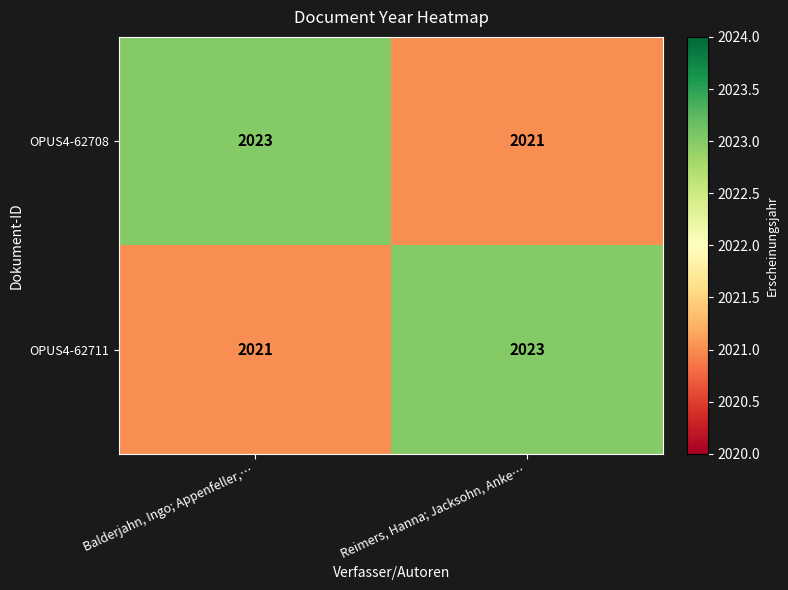

What is the sum of the OPUS4-62708 values at Balderjahn, Ingo; Appenfeller,… and Reimers, Hanna; Jacksohn, Anke…?

4044